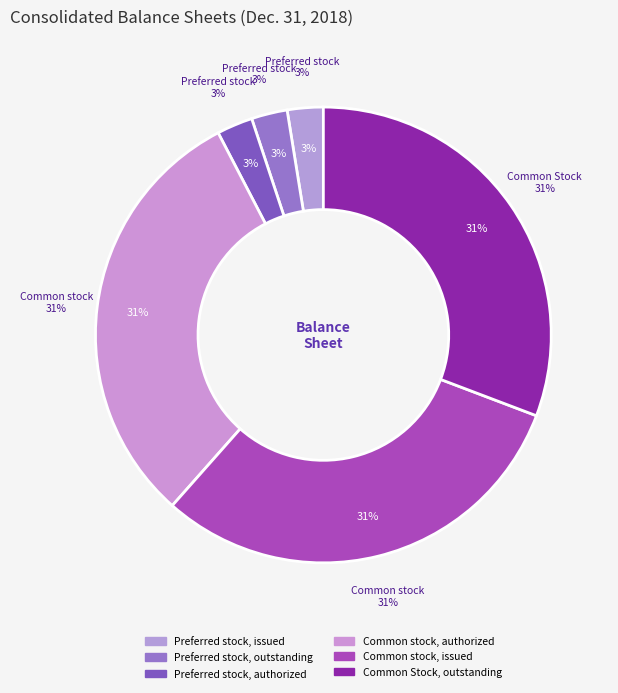

Which slice is the smallest?

Preferred stock, issued